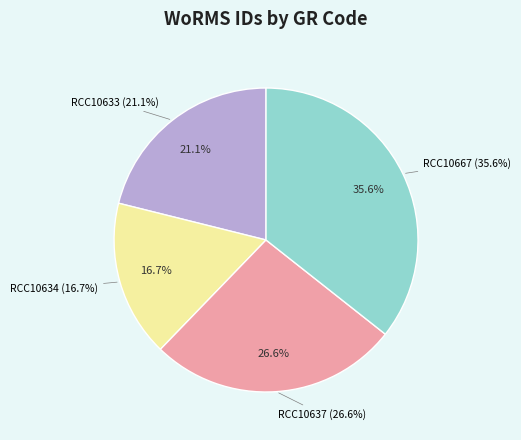

Is the sum of RCC10667 and RCC10634 greater than half?

Yes